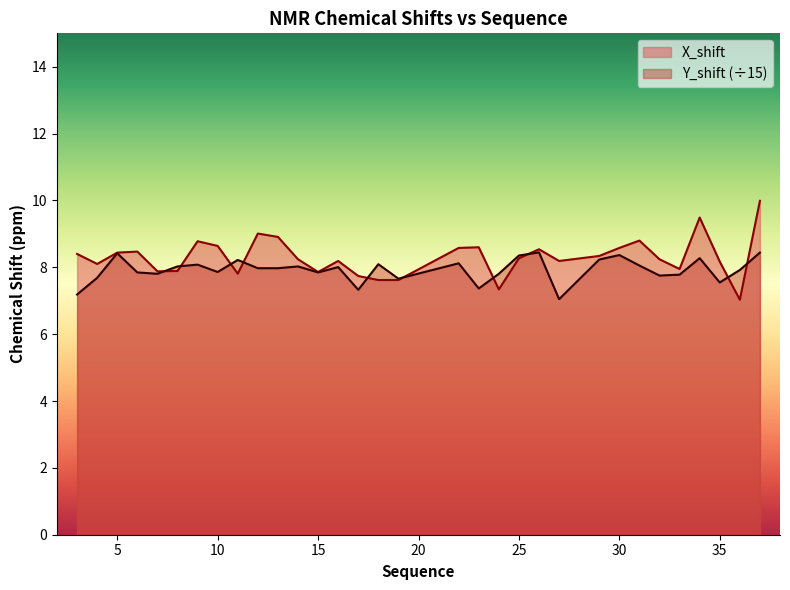

Reading left to right, list all the values displayed in this chart.

X_shift: 3=8.4	4=8.1	5=8.4	6=8.5	7=7.9	8=7.9	9=8.8	10=8.6	11=7.8	12=9.0	13=8.9	14=8.2	15=7.9	16=8.2	17=7.7	18=7.6	19=7.6	22=8.6	23=8.6	24=7.3	25=8.3	26=8.5	27=8.2	29=8.3	30=8.6	31=8.8	32=8.2	33=8.0	34=9.5	35=8.2	36=7.0	37=10.0
Y_shift: 3=7.2	4=7.7	5=8.4	6=7.8	7=7.8	8=8.0	9=8.1	10=7.9	11=8.2	12=8.0	13=8.0	14=8.0	15=7.8	16=8.0	17=7.3	18=8.1	19=7.7	22=8.1	23=7.4	24=7.8	25=8.4	26=8.4	27=7.0	29=8.2	30=8.4	31=8.1	32=7.8	33=7.8	34=8.3	35=7.5	36=7.9	37=8.4